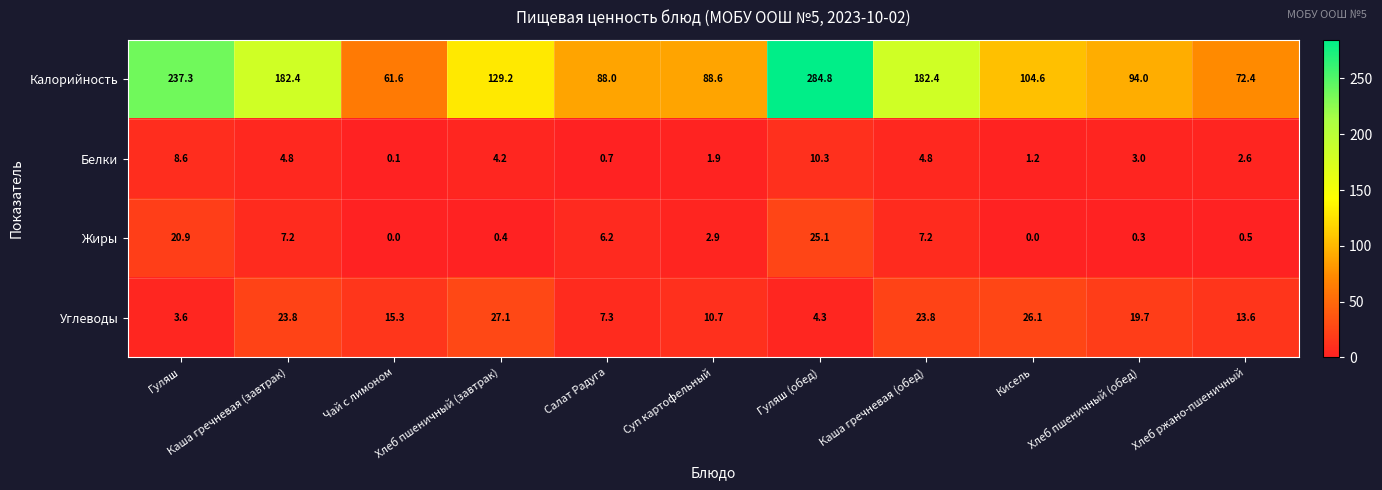

Between Суп картофельный and Хлеб пшеничный (обед), which series saw the biggest shift?

Углеводы